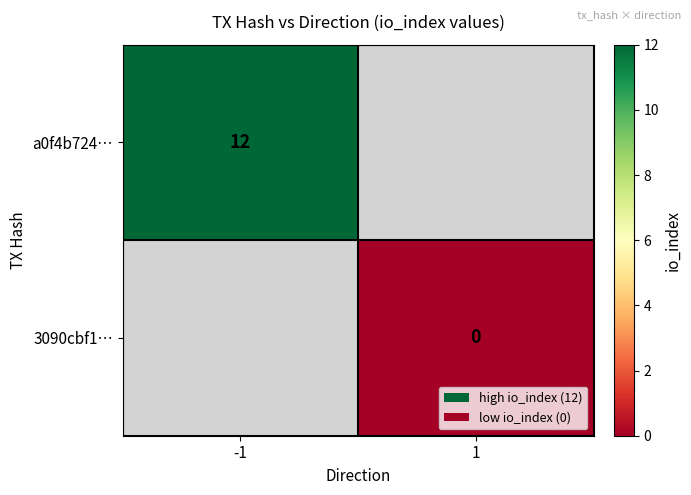

At how many categories does at least one series exceed 5?

1